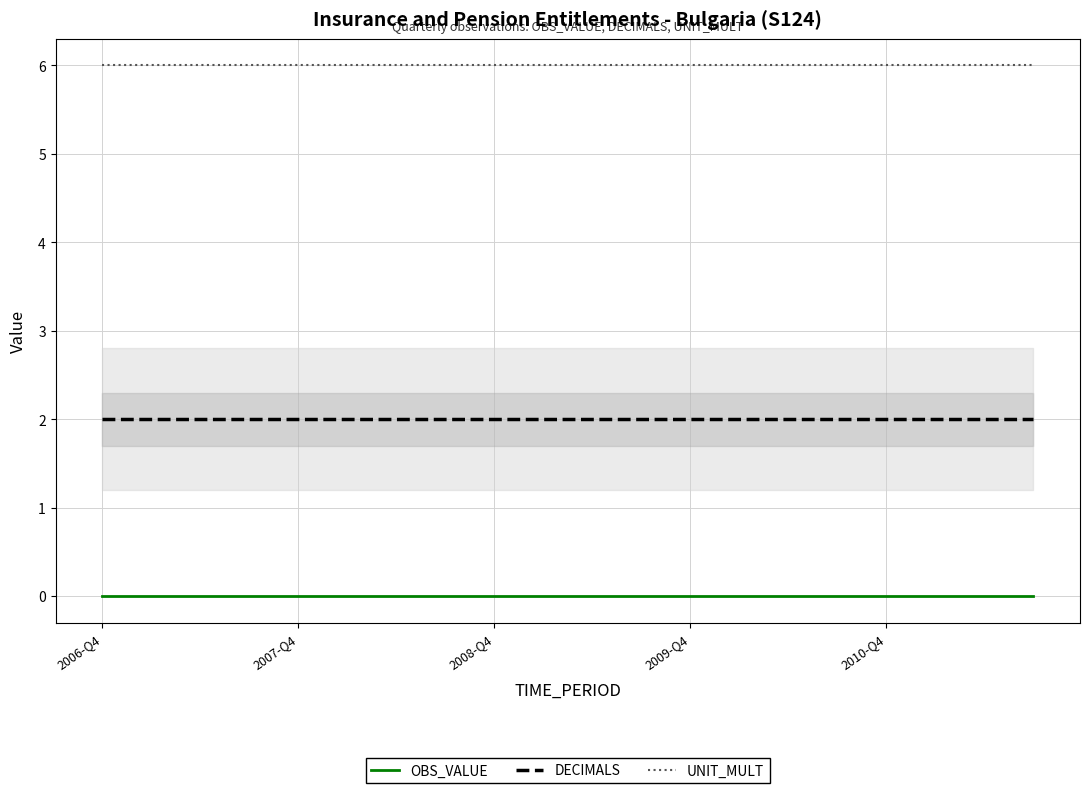

True or false: OBS_VALUE and UNIT_MULT cross at least once.

False